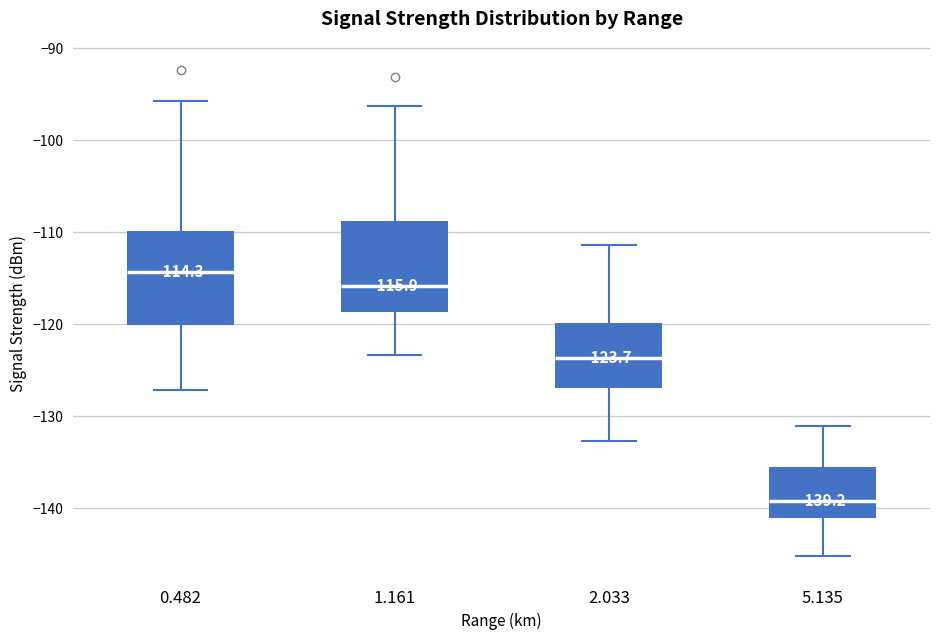

Which box has the highest median line?

0.482